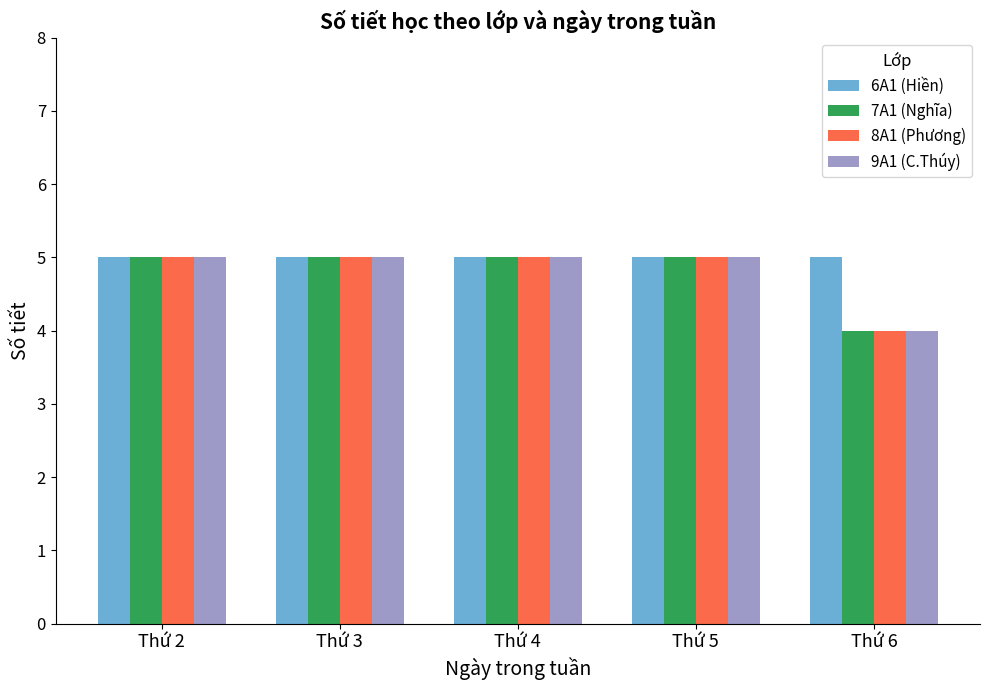

Are the bars grouped side by side (vs. stacked)?

Yes